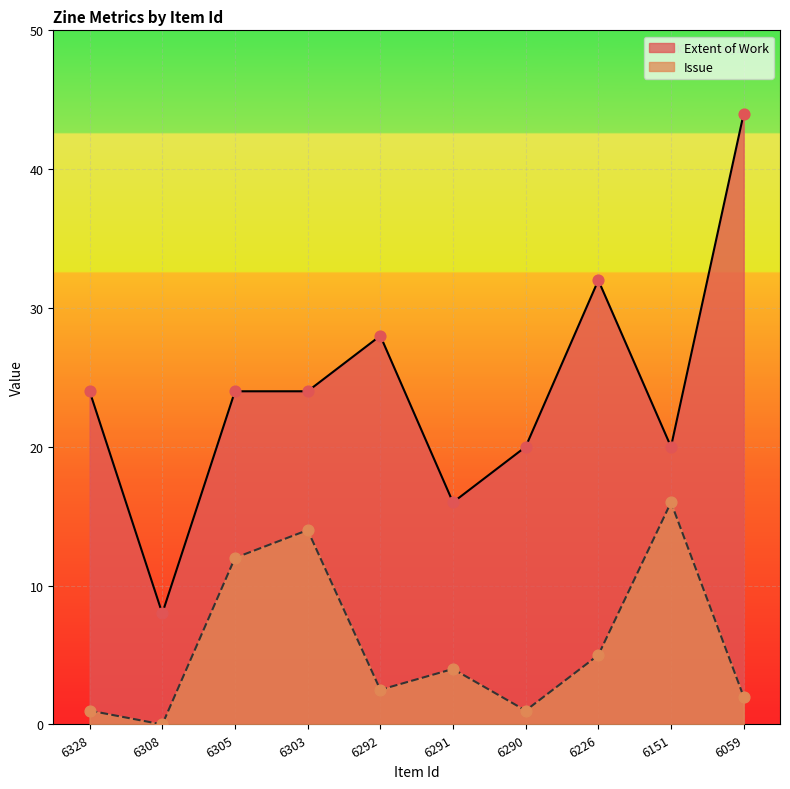

At which category is the sum across all series the highest?

6059